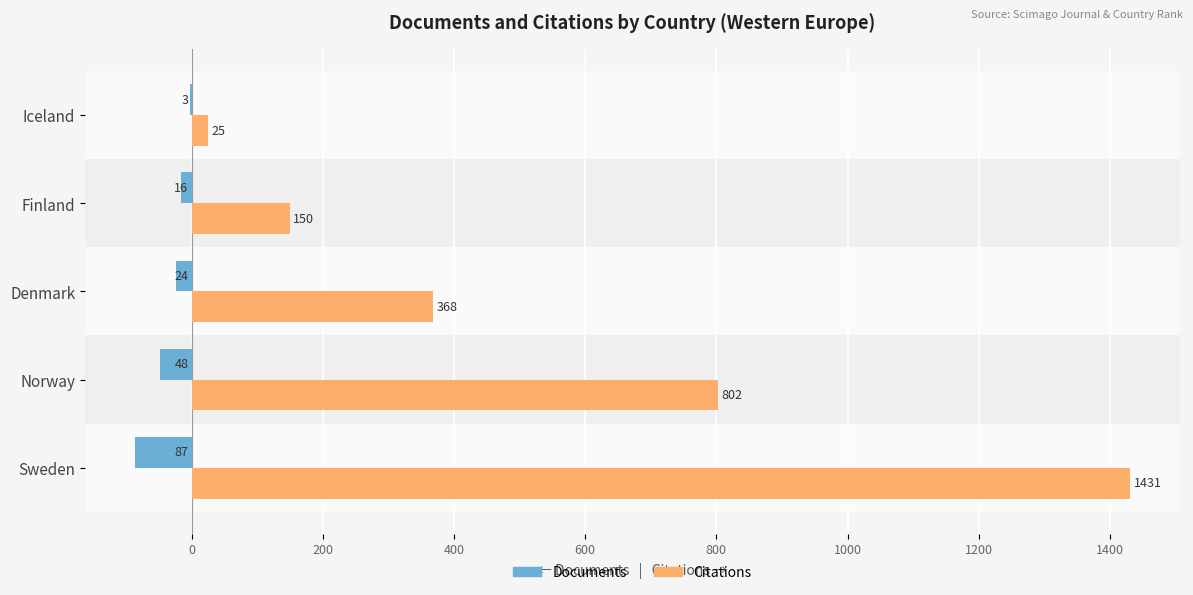

What is the approximate value of Citations at Norway, to the nearest 100?

800